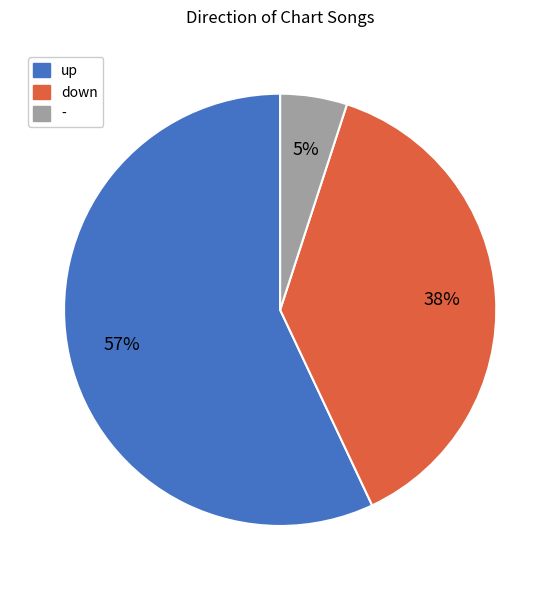

How many segments does this pie chart have?

3